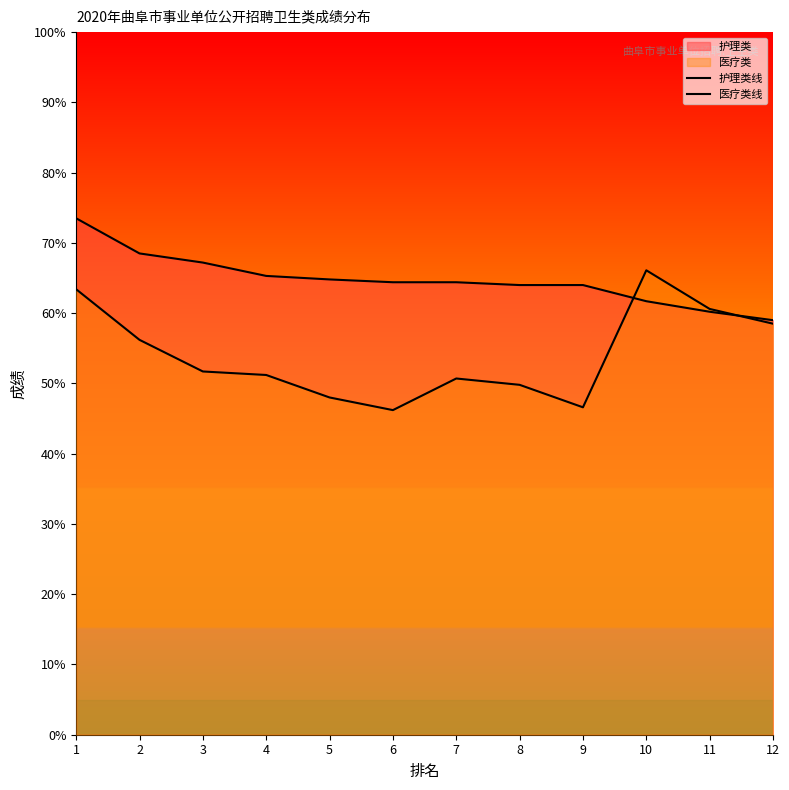

List the series in order of their overall mean, lowest first.

医疗类线, 护理类线